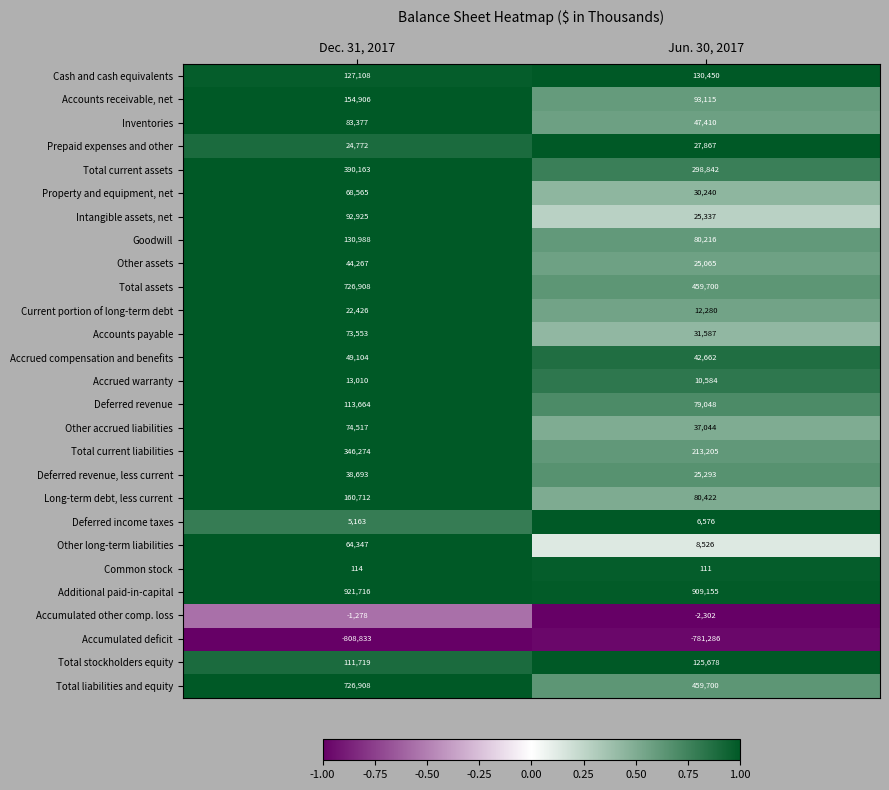

What is the difference between the highest and lowest values at Jun. 30, 2017?

1690441